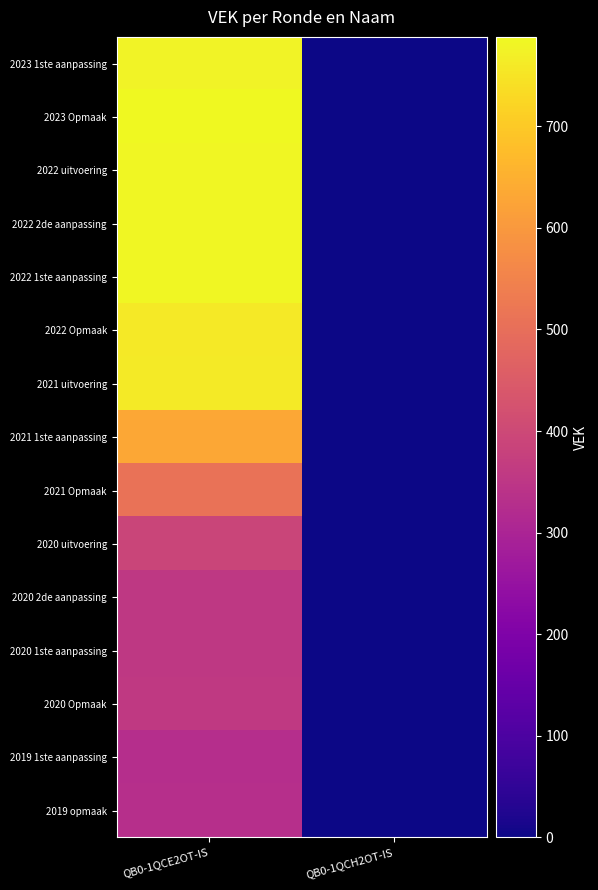

Reading left to right, list all the values displayed in this chart.

2023 1ste aanpassing: QB0-1QCE2OT-IS=776	QB0-1QCH2OT-IS=0
2023 Opmaak: QB0-1QCE2OT-IS=788	QB0-1QCH2OT-IS=0
2022 uitvoering: QB0-1QCE2OT-IS=783	QB0-1QCH2OT-IS=0
2022 2de aanpassing: QB0-1QCE2OT-IS=783	QB0-1QCH2OT-IS=0
2022 1ste aanpassing: QB0-1QCE2OT-IS=783	QB0-1QCH2OT-IS=0
2022 Opmaak: QB0-1QCE2OT-IS=758	QB0-1QCH2OT-IS=0
2021 uitvoering: QB0-1QCE2OT-IS=762	QB0-1QCH2OT-IS=0
2021 1ste aanpassing: QB0-1QCE2OT-IS=634	QB0-1QCH2OT-IS=0
2021 Opmaak: QB0-1QCE2OT-IS=508	QB0-1QCH2OT-IS=0
2020 uitvoering: QB0-1QCE2OT-IS=389	QB0-1QCH2OT-IS=0
2020 2de aanpassing: QB0-1QCE2OT-IS=357	QB0-1QCH2OT-IS=0
2020 1ste aanpassing: QB0-1QCE2OT-IS=357	QB0-1QCH2OT-IS=0
2020 Opmaak: QB0-1QCE2OT-IS=359	QB0-1QCH2OT-IS=0
2019 1ste aanpassing: QB0-1QCE2OT-IS=329	QB0-1QCH2OT-IS=0
2019 opmaak: QB0-1QCE2OT-IS=330	QB0-1QCH2OT-IS=0